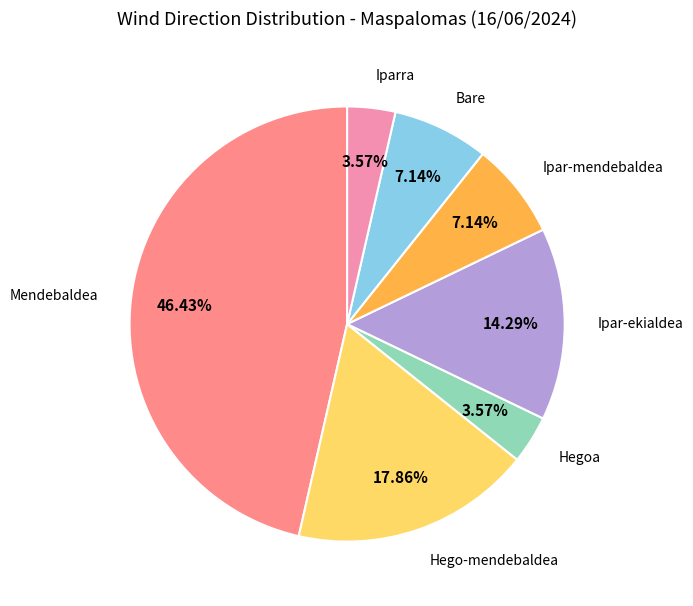

Is there a majority slice in this chart?

No